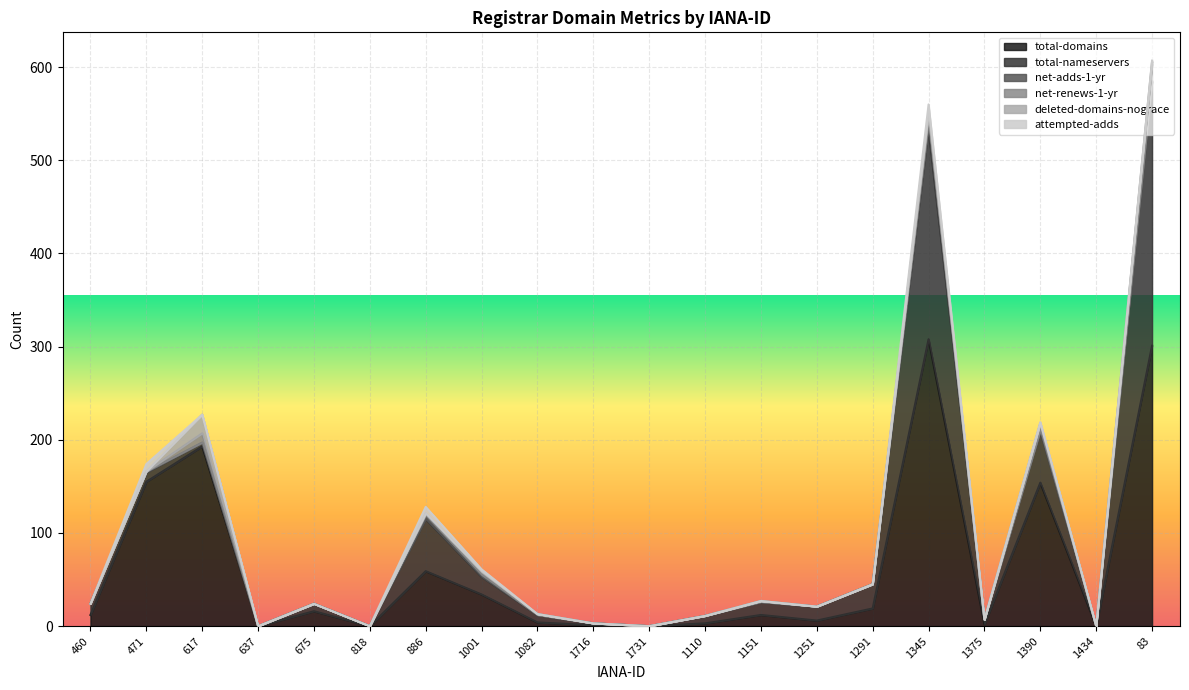

Reading left to right, what are all the values shown in this chart?

total-domains: 12	155	193	0	16	0	59	34	4	1	0	3	12	6	19	308	2	154	0	301
total-nameservers: 12	10	4	0	8	0	56	19	8	2	0	8	14	15	26	226	5	56	0	283
net-adds-1-yr: 0	1	0	0	0	0	4	2	0	0	0	0	0	0	0	7	0	0	0	1
net-renews-1-yr: 0	0	10	0	0	0	2	3	1	0	0	0	1	0	0	9	0	7	0	17
deleted-domains-nograce: 0	0	20	0	0	0	0	1	0	0	0	0	0	0	0	1	0	1	0	4
attempted-adds: 0	8	0	0	0	0	7	2	0	0	0	0	0	0	0	9	0	1	0	1